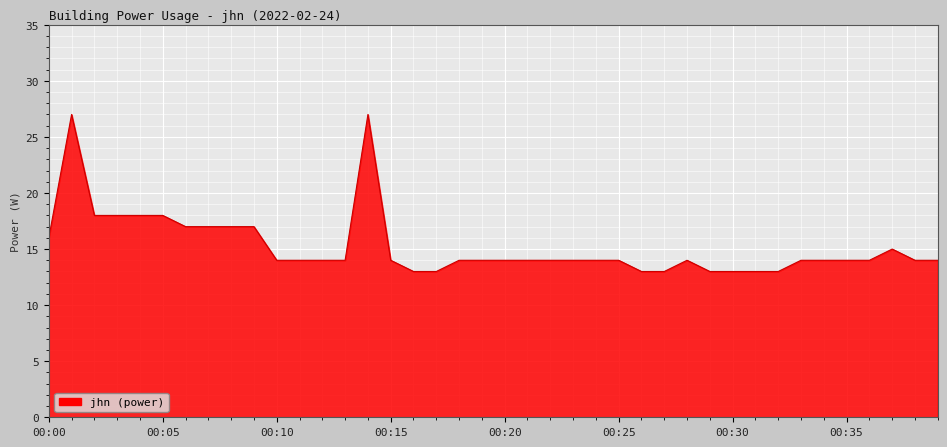

What is the greatest value displayed?

27